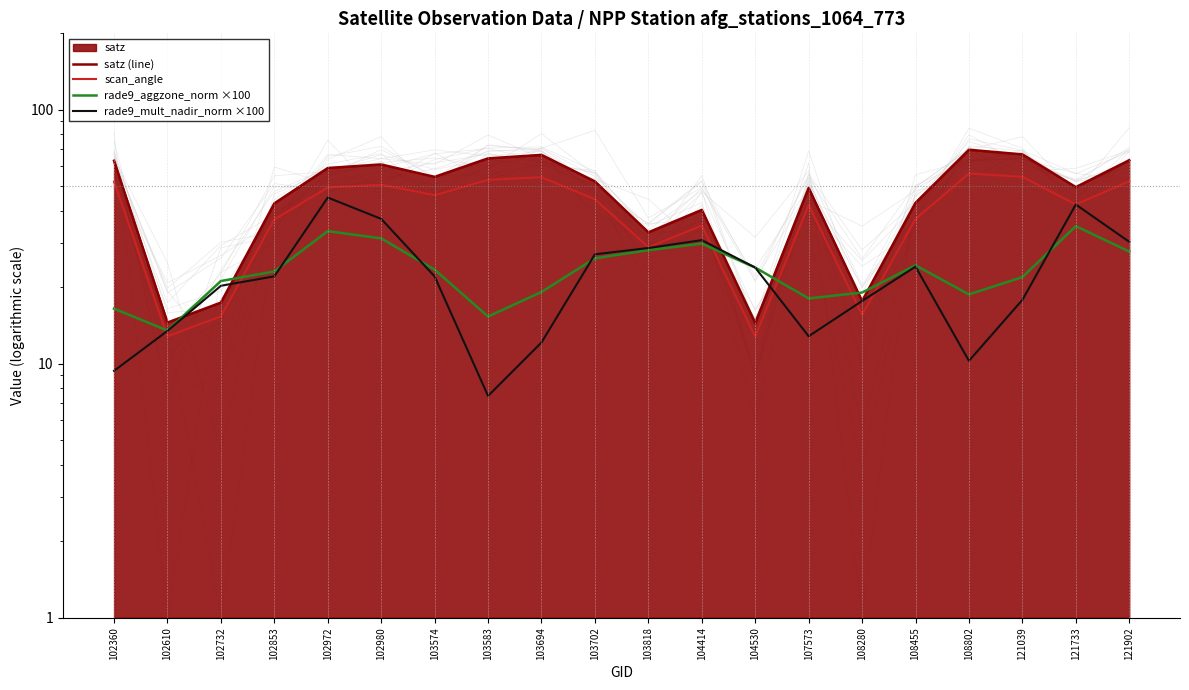

Between which two adjacent categories do satz (line) and rade9_aggzone_norm ×100 first intersect?

102610 and 102732